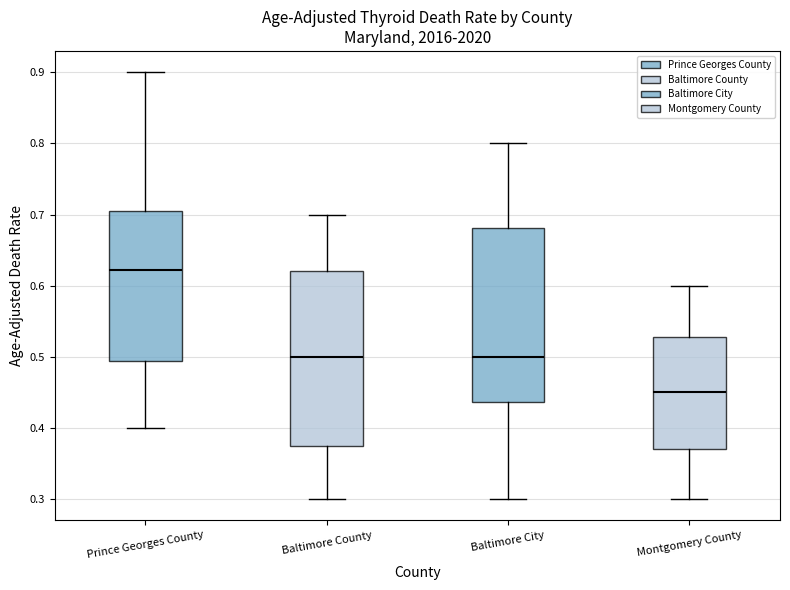

Reading left to right, transcribe this box plot: for each box, give where its median line is, the range the box spans, and where its two whiskers end, as read against the y-axis. The values are not printed on the chart, so give them approximately, as read against the axis.

Prince Georges County: median 0.62, box 0.49 to 0.70, whiskers 0.40 to 0.90
Baltimore County: median 0.50, box 0.38 to 0.62, whiskers 0.30 to 0.70
Baltimore City: median 0.50, box 0.44 to 0.68, whiskers 0.30 to 0.80
Montgomery County: median 0.45, box 0.37 to 0.53, whiskers 0.30 to 0.60